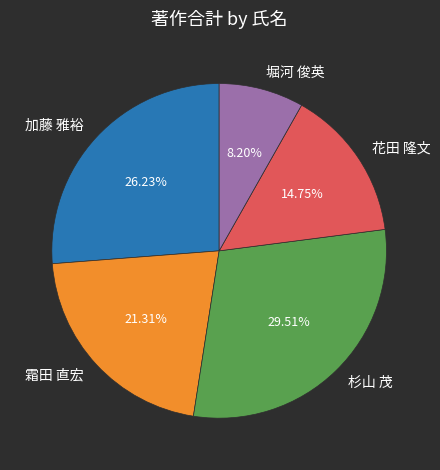

Count the number of slices in the pie.

5